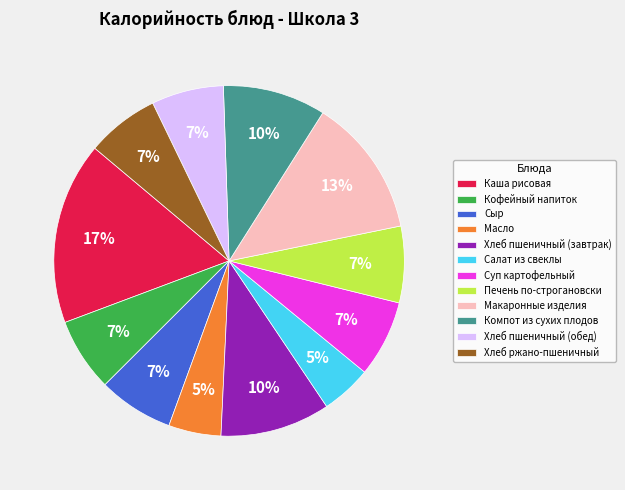

Combined, do Макаронные изделия and Каша рисовая account for over 50%?

No